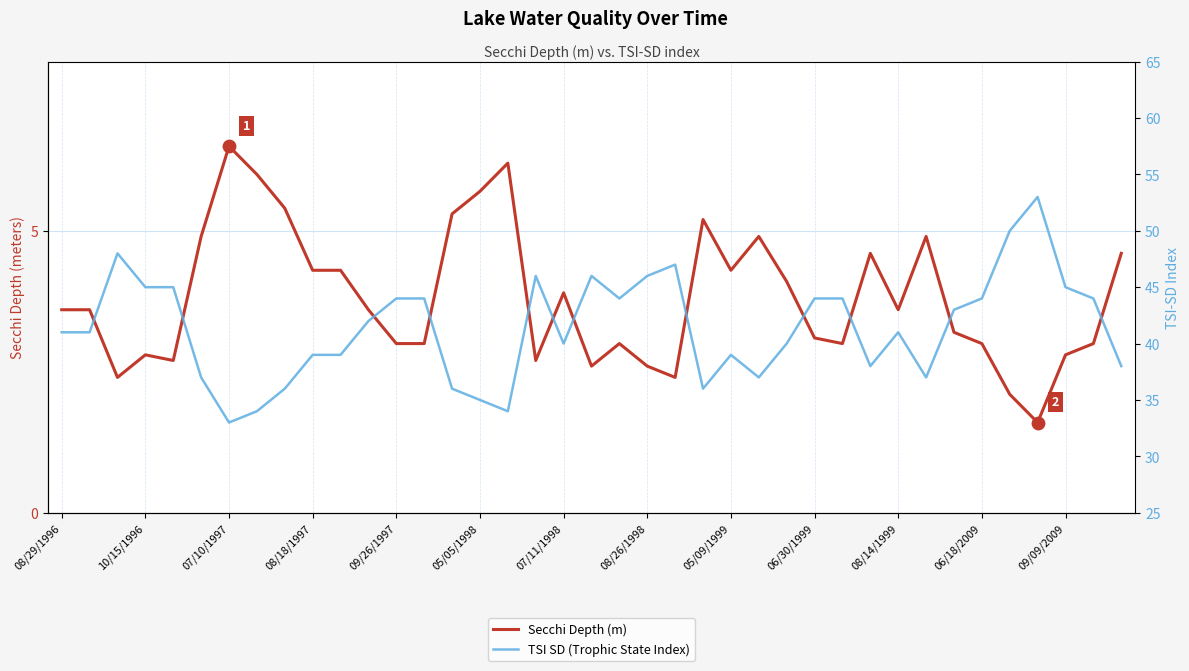

At how many categories does at least one series exceed 40?

22